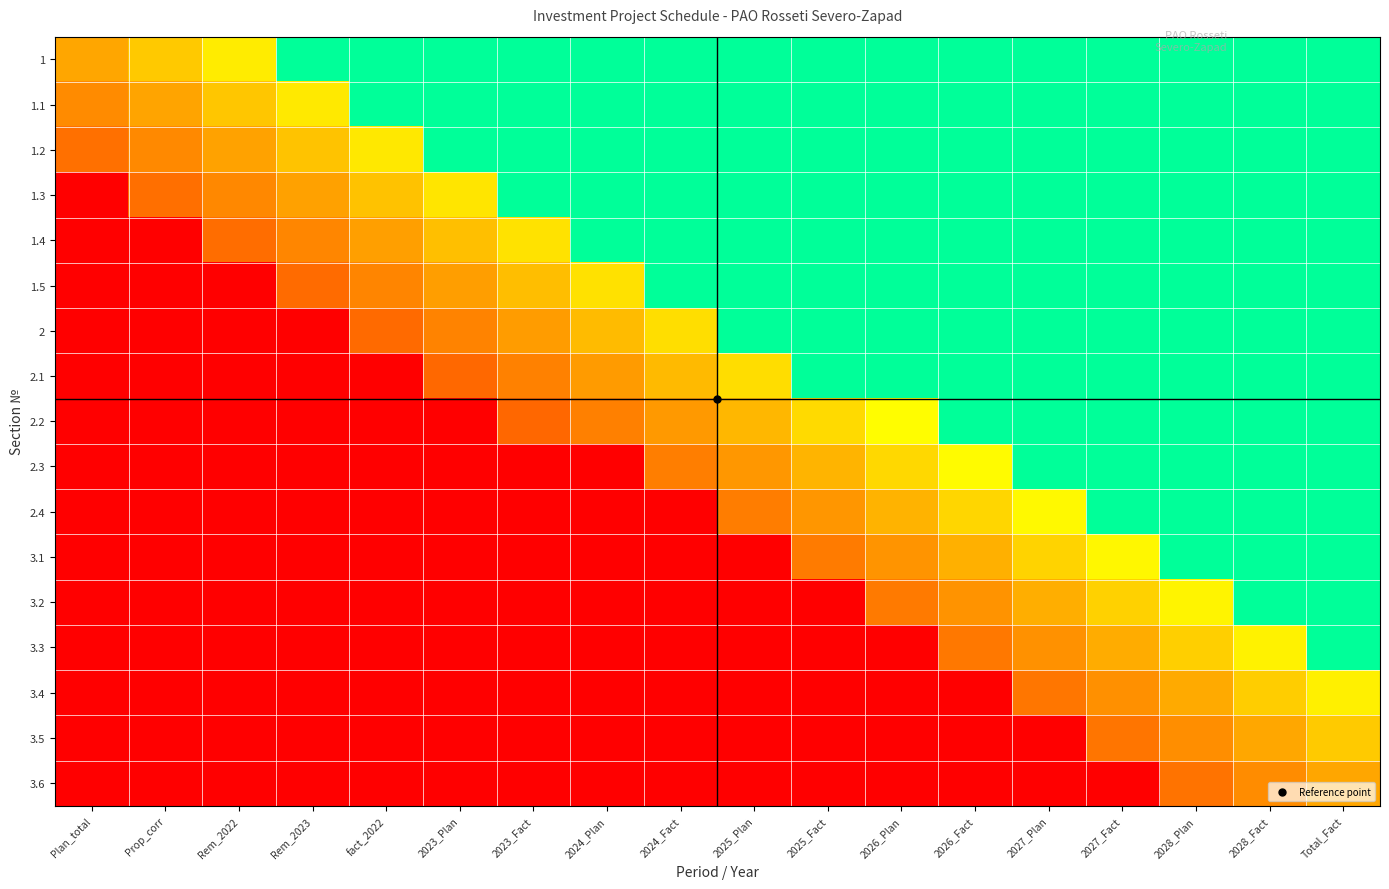

Reading right to left, what are all the values shown in this chart?

1: Total_Fact=2.0	2028_Fact=2.0	2028_Plan=2.0	2027_Fact=2.0	2027_Plan=2.0	2026_Fact=2.0	2026_Plan=2.0	2025_Fact=2.0	2025_Plan=2.0	2024_Fact=2.0	2024_Plan=2.0	2023_Fact=2.0	2023_Plan=2.0	fact_2022=2.0	Rem_2023=2.0	Rem_2022=0.8	Prop_corr=0.4	Plan_total=0.0
1.1: Total_Fact=2.0	2028_Fact=2.0	2028_Plan=2.0	2027_Fact=2.0	2027_Plan=2.0	2026_Fact=2.0	2026_Plan=2.0	2025_Fact=2.0	2025_Plan=2.0	2024_Fact=2.0	2024_Plan=2.0	2023_Fact=2.0	2023_Plan=2.0	fact_2022=2.0	Rem_2023=0.8	Rem_2022=0.4	Prop_corr=-0.0	Plan_total=-0.4
1.2: Total_Fact=2.0	2028_Fact=2.0	2028_Plan=2.0	2027_Fact=2.0	2027_Plan=2.0	2026_Fact=2.0	2026_Plan=2.0	2025_Fact=2.0	2025_Plan=2.0	2024_Fact=2.0	2024_Plan=2.0	2023_Fact=2.0	2023_Plan=2.0	fact_2022=0.7	Rem_2023=0.3	Rem_2022=-0.0	Prop_corr=-0.4	Plan_total=-0.8
1.3: Total_Fact=2.0	2028_Fact=2.0	2028_Plan=2.0	2027_Fact=2.0	2027_Plan=2.0	2026_Fact=2.0	2026_Plan=2.0	2025_Fact=2.0	2025_Plan=2.0	2024_Fact=2.0	2024_Plan=2.0	2023_Fact=2.0	2023_Plan=0.7	fact_2022=0.3	Rem_2023=-0.1	Rem_2022=-0.5	Prop_corr=-0.9	Plan_total=-2.0
1.4: Total_Fact=2.0	2028_Fact=2.0	2028_Plan=2.0	2027_Fact=2.0	2027_Plan=2.0	2026_Fact=2.0	2026_Plan=2.0	2025_Fact=2.0	2025_Plan=2.0	2024_Fact=2.0	2024_Plan=2.0	2023_Fact=0.7	2023_Plan=0.3	fact_2022=-0.1	Rem_2023=-0.5	Rem_2022=-0.9	Prop_corr=-2.0	Plan_total=-2.0
1.5: Total_Fact=2.0	2028_Fact=2.0	2028_Plan=2.0	2027_Fact=2.0	2027_Plan=2.0	2026_Fact=2.0	2026_Plan=2.0	2025_Fact=2.0	2025_Plan=2.0	2024_Fact=2.0	2024_Plan=0.7	2023_Fact=0.3	2023_Plan=-0.1	fact_2022=-0.5	Rem_2023=-0.9	Rem_2022=-2.0	Prop_corr=-2.0	Plan_total=-2.0
2: Total_Fact=2.0	2028_Fact=2.0	2028_Plan=2.0	2027_Fact=2.0	2027_Plan=2.0	2026_Fact=2.0	2026_Plan=2.0	2025_Fact=2.0	2025_Plan=2.0	2024_Fact=0.6	2024_Plan=0.2	2023_Fact=-0.1	2023_Plan=-0.5	fact_2022=-0.9	Rem_2023=-2.0	Rem_2022=-2.0	Prop_corr=-2.0	Plan_total=-2.0
2.1: Total_Fact=2.0	2028_Fact=2.0	2028_Plan=2.0	2027_Fact=2.0	2027_Plan=2.0	2026_Fact=2.0	2026_Plan=2.0	2025_Fact=2.0	2025_Plan=0.6	2024_Fact=0.2	2024_Plan=-0.2	2023_Fact=-0.6	2023_Plan=-1.0	fact_2022=-2.0	Rem_2023=-2.0	Rem_2022=-2.0	Prop_corr=-2.0	Plan_total=-2.0
2.2: Total_Fact=2.0	2028_Fact=2.0	2028_Plan=2.0	2027_Fact=2.0	2027_Plan=2.0	2026_Fact=2.0	2026_Plan=1.0	2025_Fact=0.6	2025_Plan=0.2	2024_Fact=-0.2	2024_Plan=-0.6	2023_Fact=-1.0	2023_Plan=-2.0	fact_2022=-2.0	Rem_2023=-2.0	Rem_2022=-2.0	Prop_corr=-2.0	Plan_total=-2.0
2.3: Total_Fact=2.0	2028_Fact=2.0	2028_Plan=2.0	2027_Fact=2.0	2027_Plan=2.0	2026_Fact=1.0	2026_Plan=0.6	2025_Fact=0.2	2025_Plan=-0.2	2024_Fact=-0.6	2024_Plan=-2.0	2023_Fact=-2.0	2023_Plan=-2.0	fact_2022=-2.0	Rem_2023=-2.0	Rem_2022=-2.0	Prop_corr=-2.0	Plan_total=-2.0
2.4: Total_Fact=2.0	2028_Fact=2.0	2028_Plan=2.0	2027_Fact=2.0	2027_Plan=0.9	2026_Fact=0.5	2026_Plan=0.1	2025_Fact=-0.2	2025_Plan=-0.6	2024_Fact=-2.0	2024_Plan=-2.0	2023_Fact=-2.0	2023_Plan=-2.0	fact_2022=-2.0	Rem_2023=-2.0	Rem_2022=-2.0	Prop_corr=-2.0	Plan_total=-2.0
3.1: Total_Fact=2.0	2028_Fact=2.0	2028_Plan=2.0	2027_Fact=0.9	2027_Plan=0.5	2026_Fact=0.1	2026_Plan=-0.3	2025_Fact=-0.7	2025_Plan=-2.0	2024_Fact=-2.0	2024_Plan=-2.0	2023_Fact=-2.0	2023_Plan=-2.0	fact_2022=-2.0	Rem_2023=-2.0	Rem_2022=-2.0	Prop_corr=-2.0	Plan_total=-2.0
3.2: Total_Fact=2.0	2028_Fact=2.0	2028_Plan=0.9	2027_Fact=0.5	2027_Plan=0.1	2026_Fact=-0.3	2026_Plan=-0.7	2025_Fact=-2.0	2025_Plan=-2.0	2024_Fact=-2.0	2024_Plan=-2.0	2023_Fact=-2.0	2023_Plan=-2.0	fact_2022=-2.0	Rem_2023=-2.0	Rem_2022=-2.0	Prop_corr=-2.0	Plan_total=-2.0
3.3: Total_Fact=2.0	2028_Fact=0.9	2028_Plan=0.5	2027_Fact=0.1	2027_Plan=-0.3	2026_Fact=-0.7	2026_Plan=-2.0	2025_Fact=-2.0	2025_Plan=-2.0	2024_Fact=-2.0	2024_Plan=-2.0	2023_Fact=-2.0	2023_Plan=-2.0	fact_2022=-2.0	Rem_2023=-2.0	Rem_2022=-2.0	Prop_corr=-2.0	Plan_total=-2.0
3.4: Total_Fact=0.8	2028_Fact=0.4	2028_Plan=0.0	2027_Fact=-0.3	2027_Plan=-0.7	2026_Fact=-2.0	2026_Plan=-2.0	2025_Fact=-2.0	2025_Plan=-2.0	2024_Fact=-2.0	2024_Plan=-2.0	2023_Fact=-2.0	2023_Plan=-2.0	fact_2022=-2.0	Rem_2023=-2.0	Rem_2022=-2.0	Prop_corr=-2.0	Plan_total=-2.0
3.5: Total_Fact=0.4	2028_Fact=0.0	2028_Plan=-0.4	2027_Fact=-0.8	2027_Plan=-2.0	2026_Fact=-2.0	2026_Plan=-2.0	2025_Fact=-2.0	2025_Plan=-2.0	2024_Fact=-2.0	2024_Plan=-2.0	2023_Fact=-2.0	2023_Plan=-2.0	fact_2022=-2.0	Rem_2023=-2.0	Rem_2022=-2.0	Prop_corr=-2.0	Plan_total=-2.0
3.6: Total_Fact=0.0	2028_Fact=-0.4	2028_Plan=-0.8	2027_Fact=-2.0	2027_Plan=-2.0	2026_Fact=-2.0	2026_Plan=-2.0	2025_Fact=-2.0	2025_Plan=-2.0	2024_Fact=-2.0	2024_Plan=-2.0	2023_Fact=-2.0	2023_Plan=-2.0	fact_2022=-2.0	Rem_2023=-2.0	Rem_2022=-2.0	Prop_corr=-2.0	Plan_total=-2.0